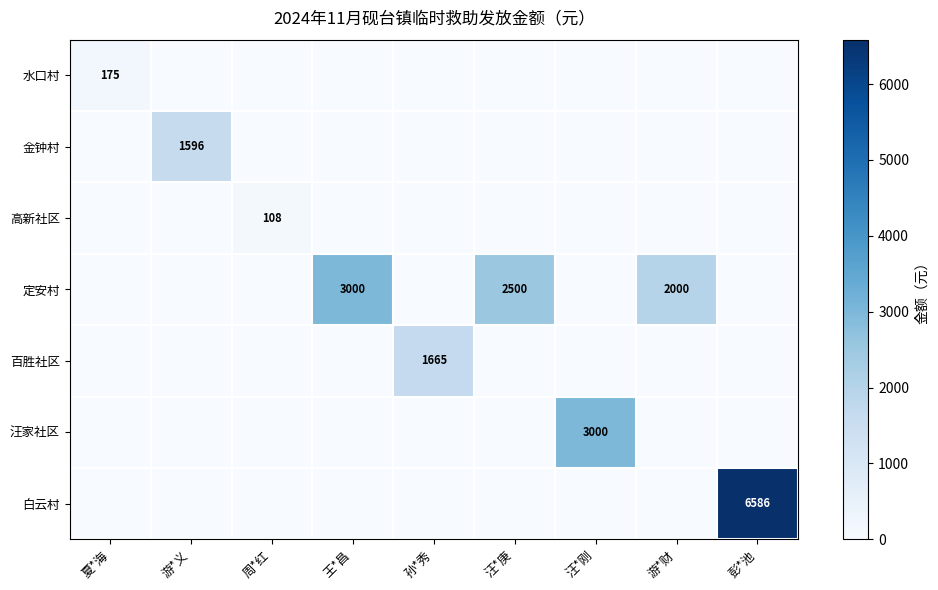

The value of 白云村 at 周*红 is 0. True or false?

True